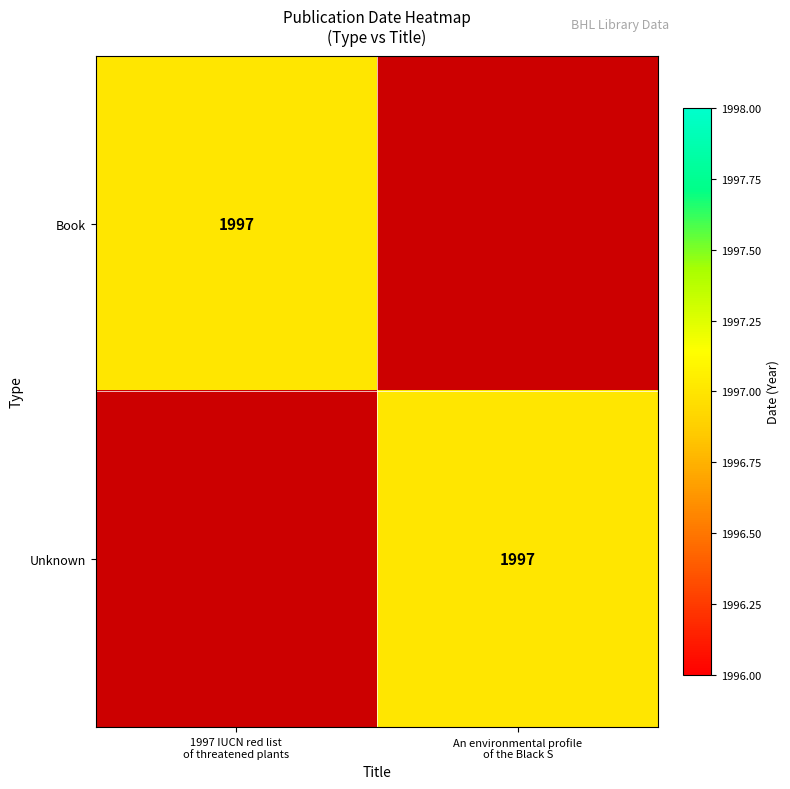

Which category has the lowest value across all series?

An environmental profile
of the Black S